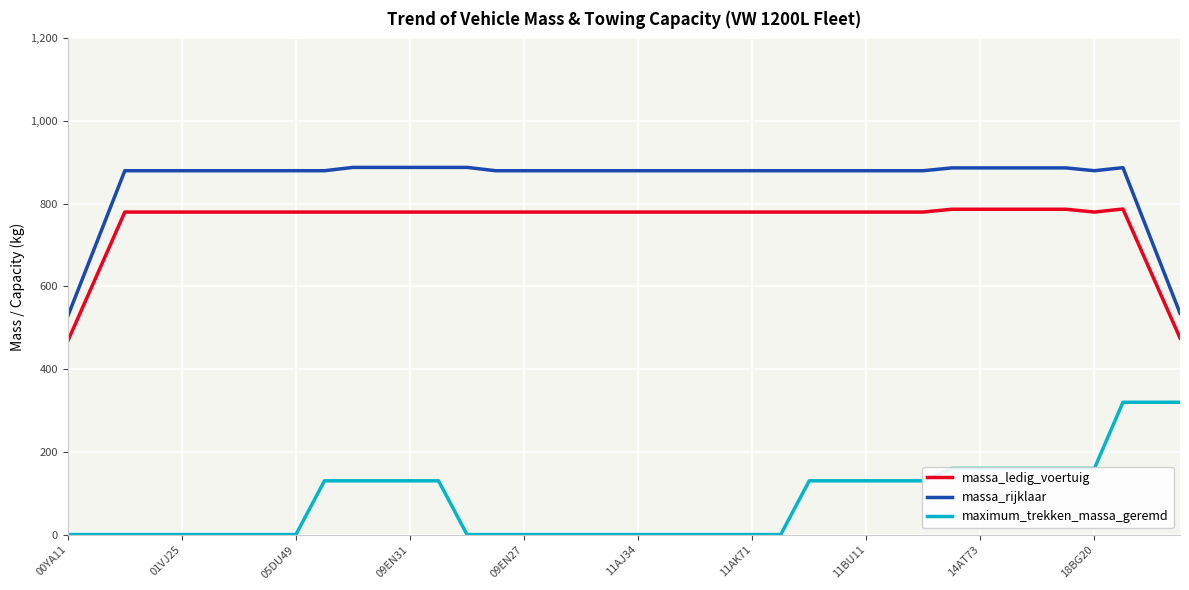

Which series has the largest range (max minus min)?

massa_rijklaar